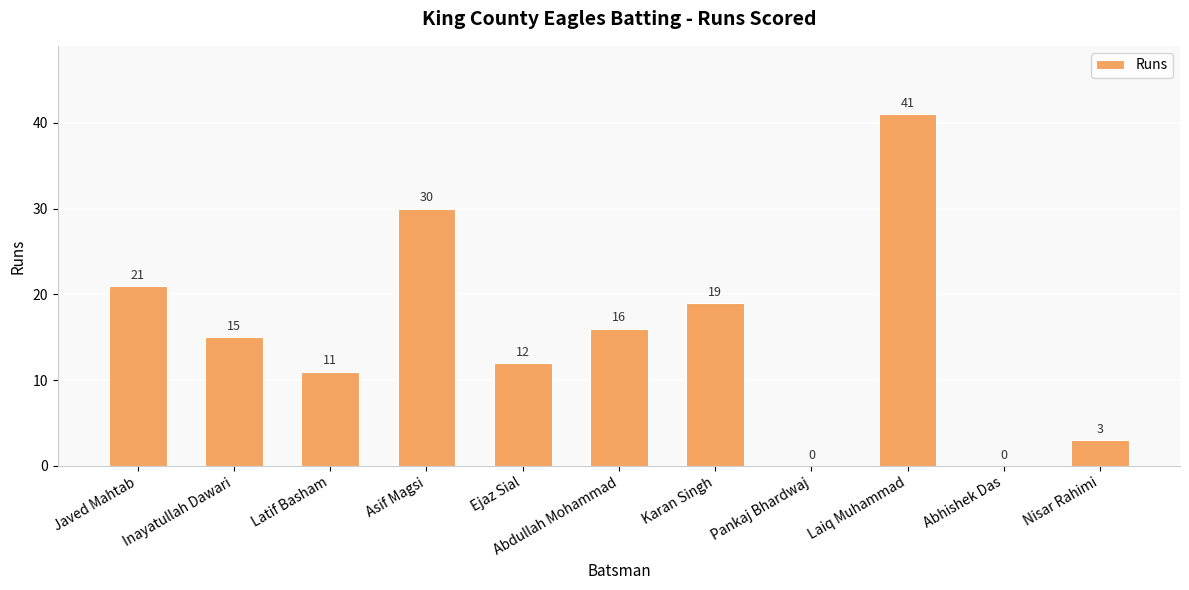

At which label does the data first exceed 15?

Javed Mahtab